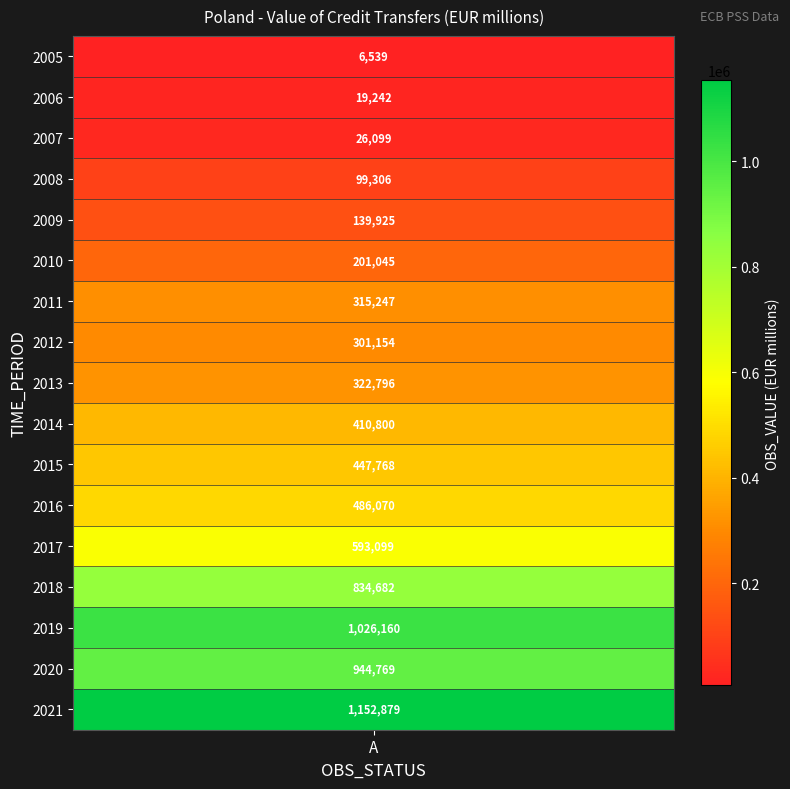

The chart shows a value of 486070.5 at 2016. True or false?

True